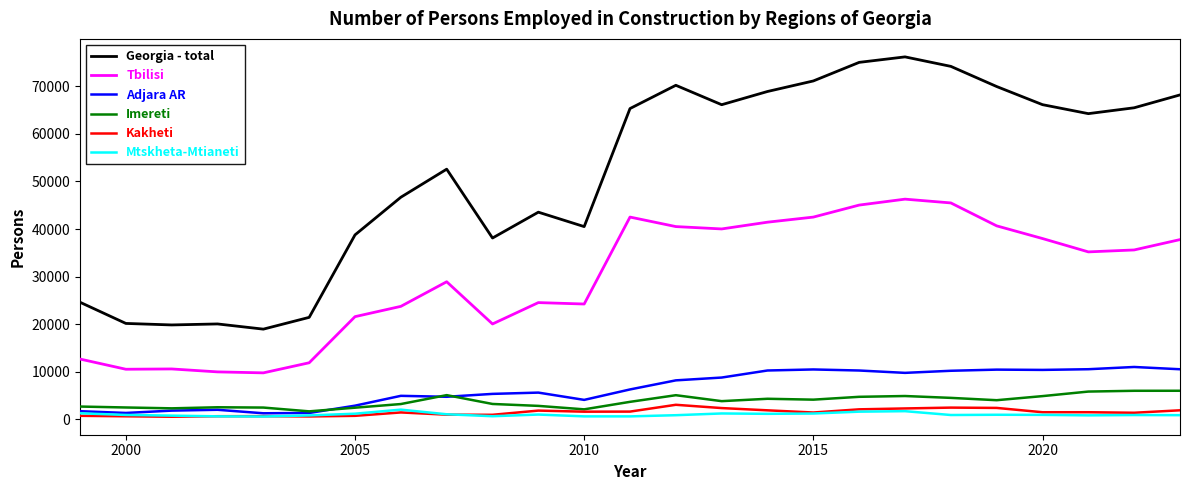

At how many categories does at least one series exceed 11303?

25